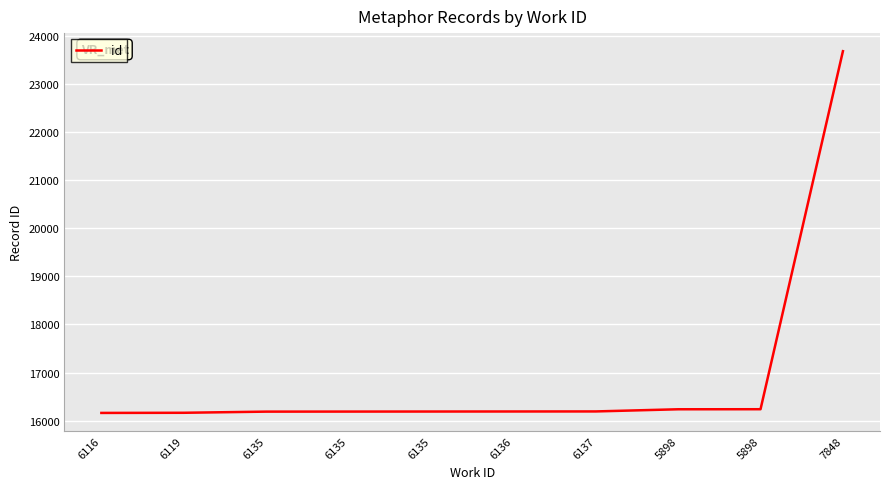

Reading left to right, extract all data points from this chart.

16159	16162	16186	16187	16188	16189	16190	16235	16236	23686